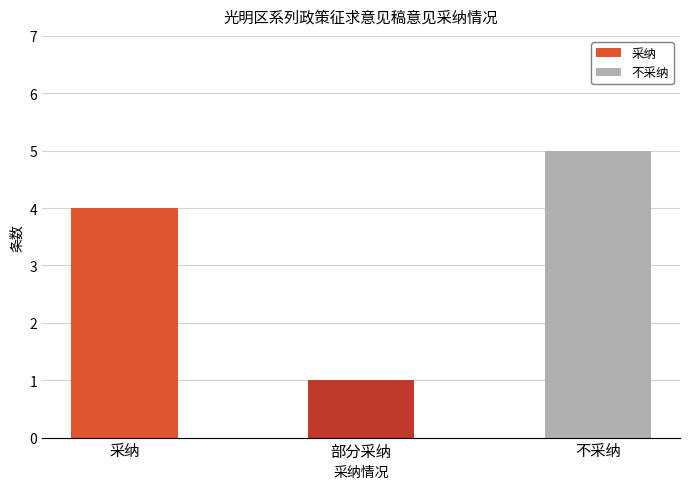

How many series are shown in this chart?

1